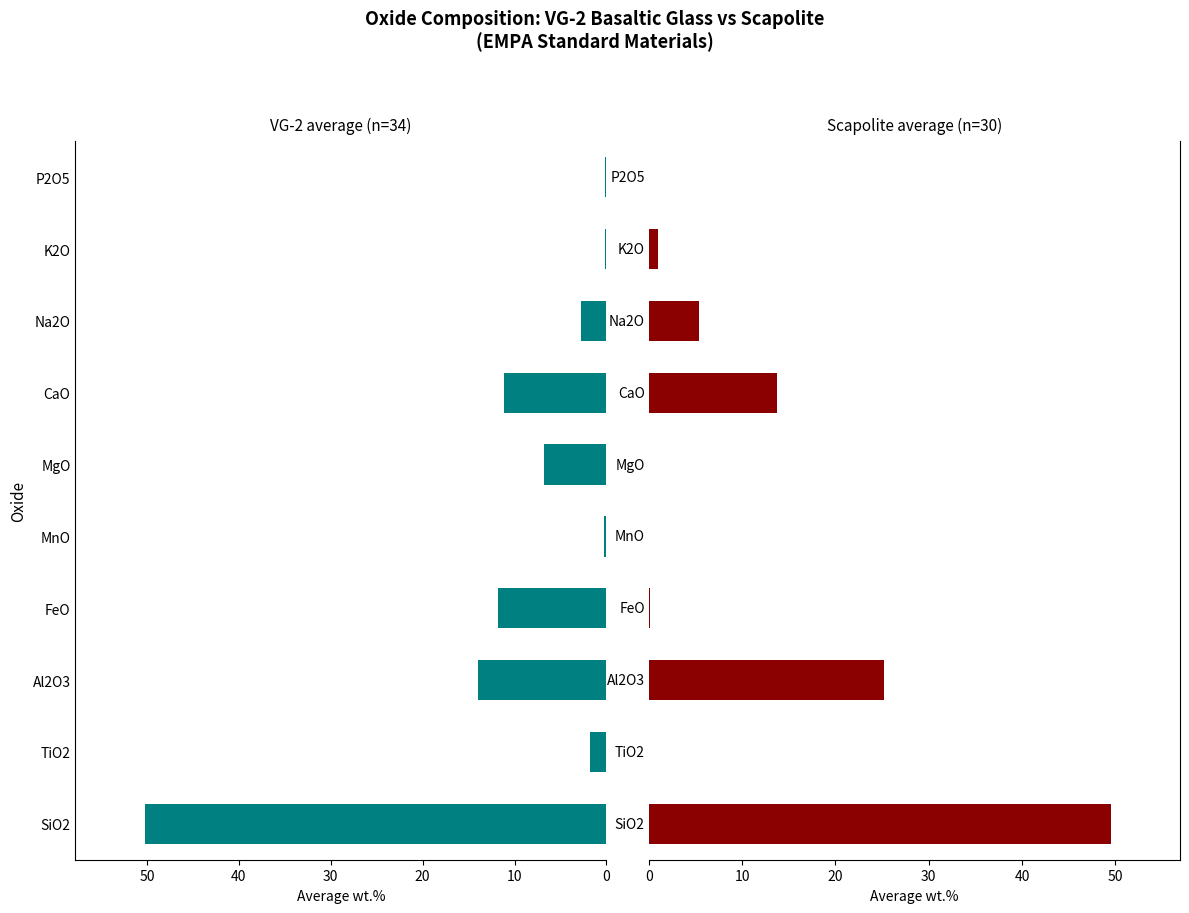

Does the chart contain stacked bars?

No